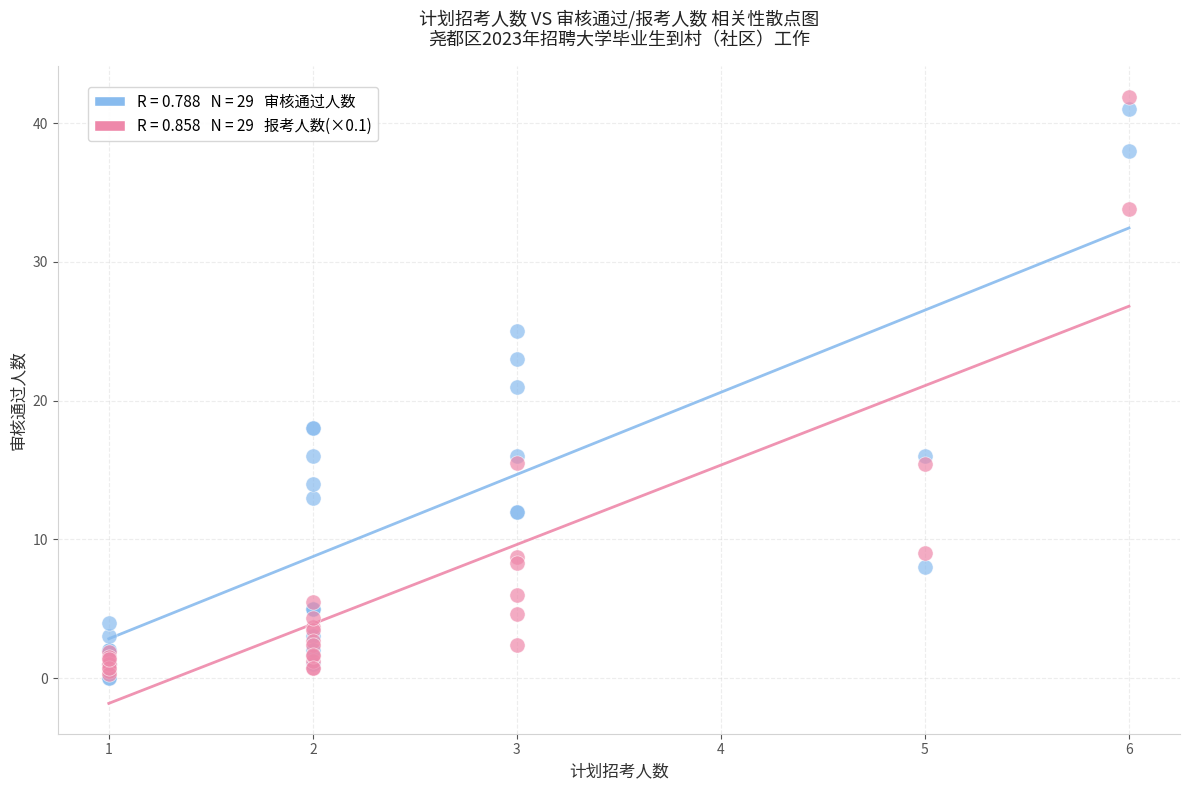

Across all series, what Y value is closest to 20?

21.0